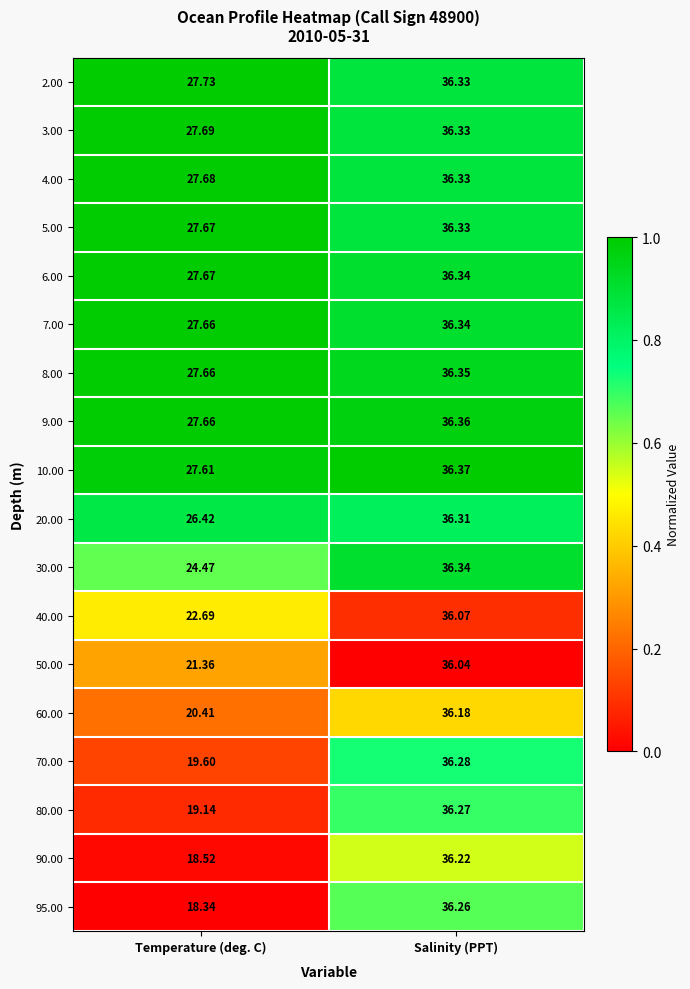

At which category is the sum across all series the highest?

Salinity (PPT)